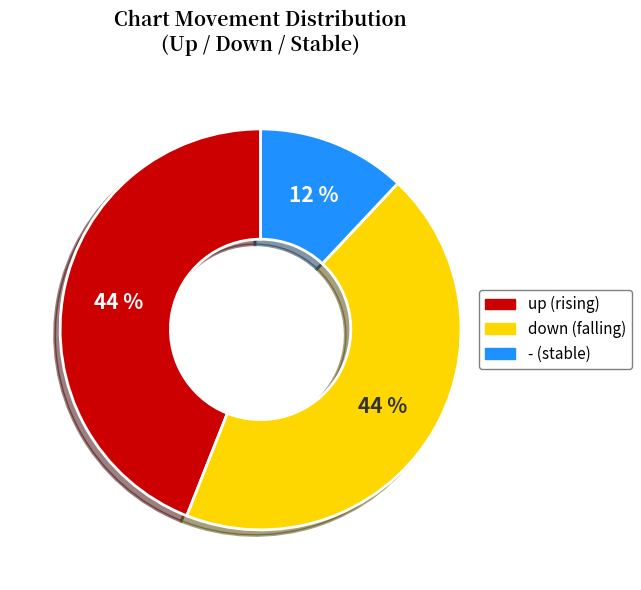

Which category has the smallest portion of the pie?

-